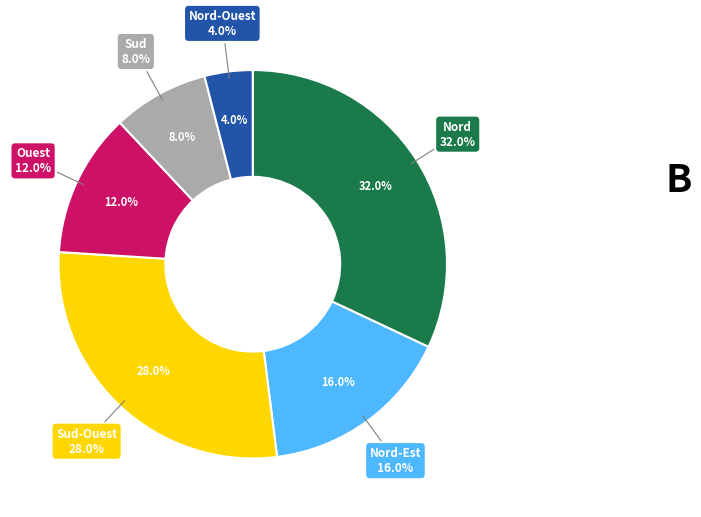

To the nearest percent, what portion does Sud represent?

8%